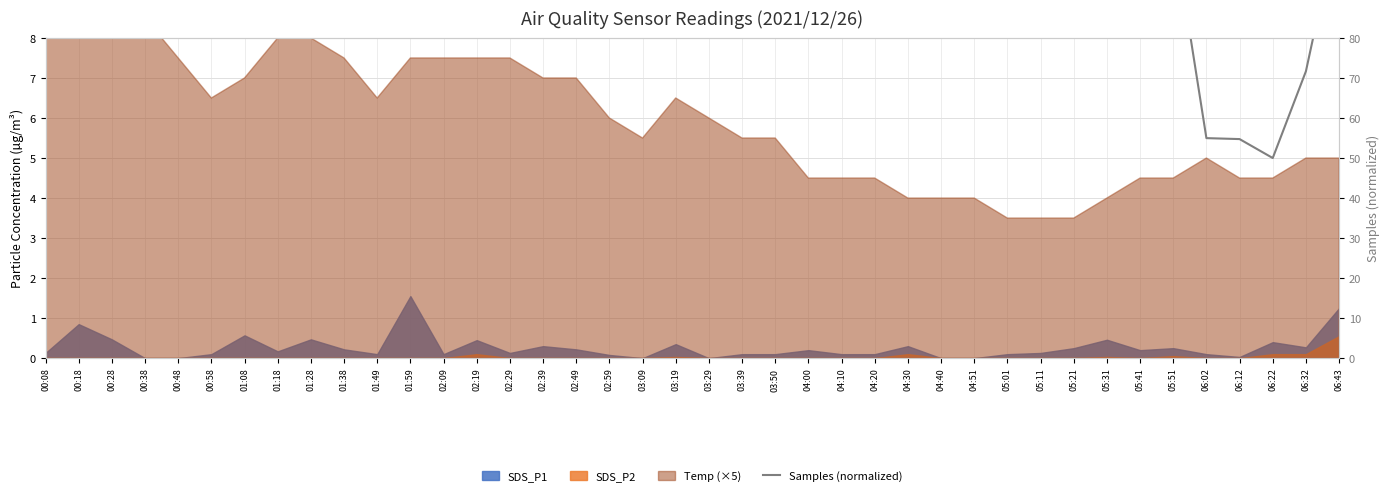

How many data points does each series have?

40